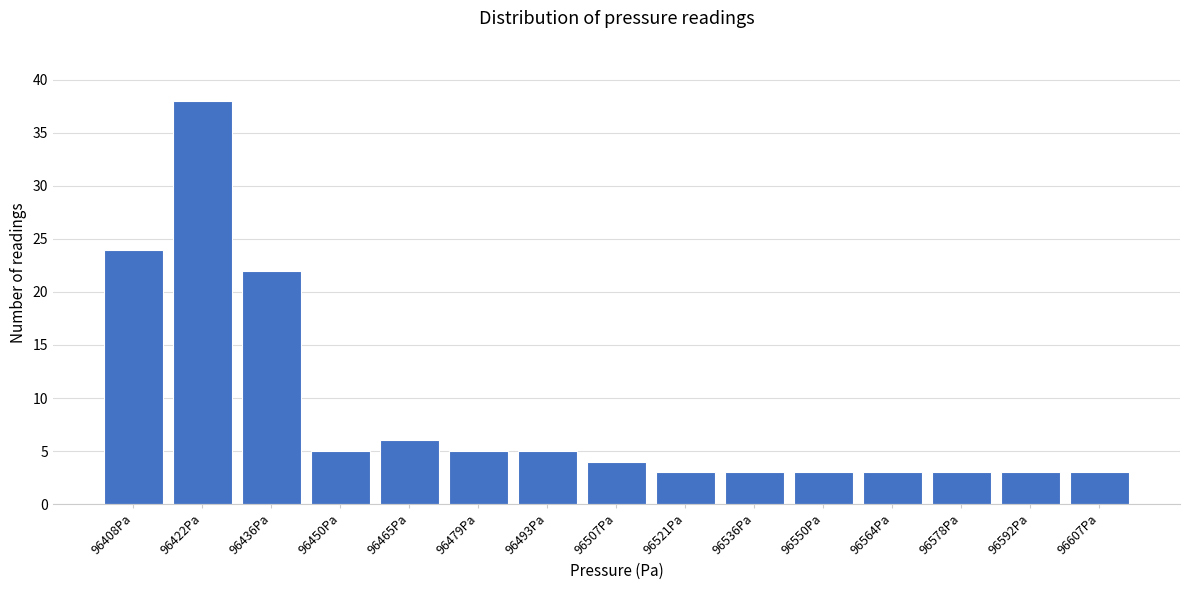

Reading right to left, list all the values displayed in this chart.

96607Pa=3	96592Pa=3	96578Pa=3	96564Pa=3	96550Pa=3	96536Pa=3	96521Pa=3	96507Pa=4	96493Pa=5	96479Pa=5	96465Pa=6	96450Pa=5	96436Pa=22	96422Pa=38	96408Pa=24